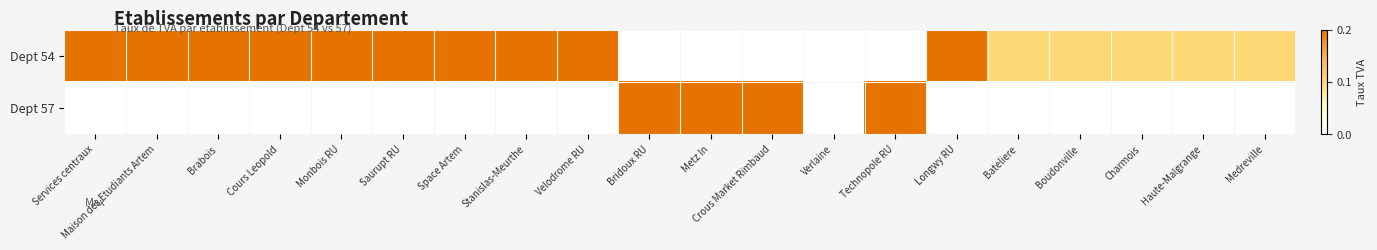

Which series has the largest total across all categories?

Dept 54